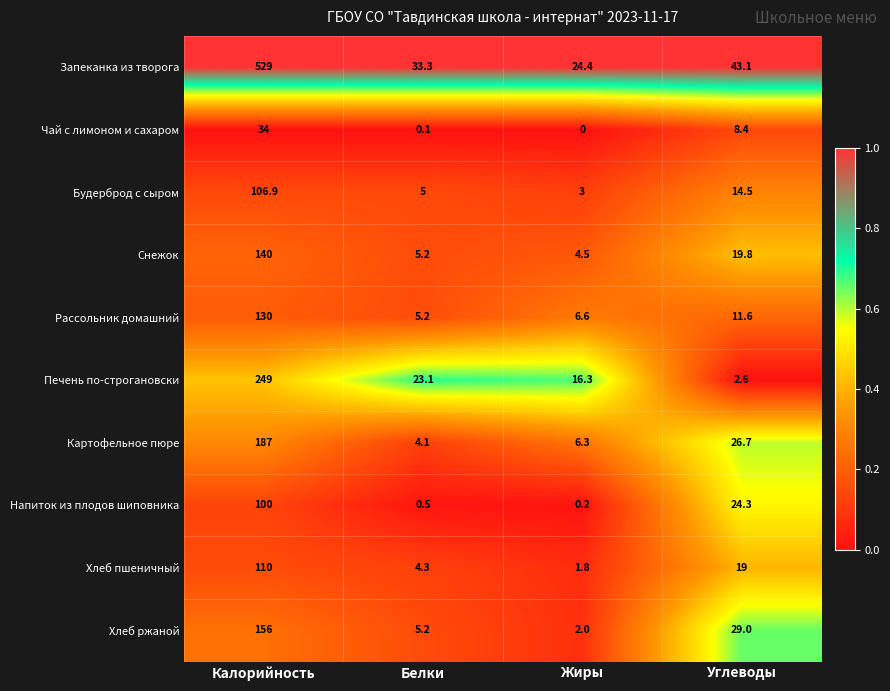

What is the difference between the Печень по-строгановски values at Белки and Жиры?

6.8